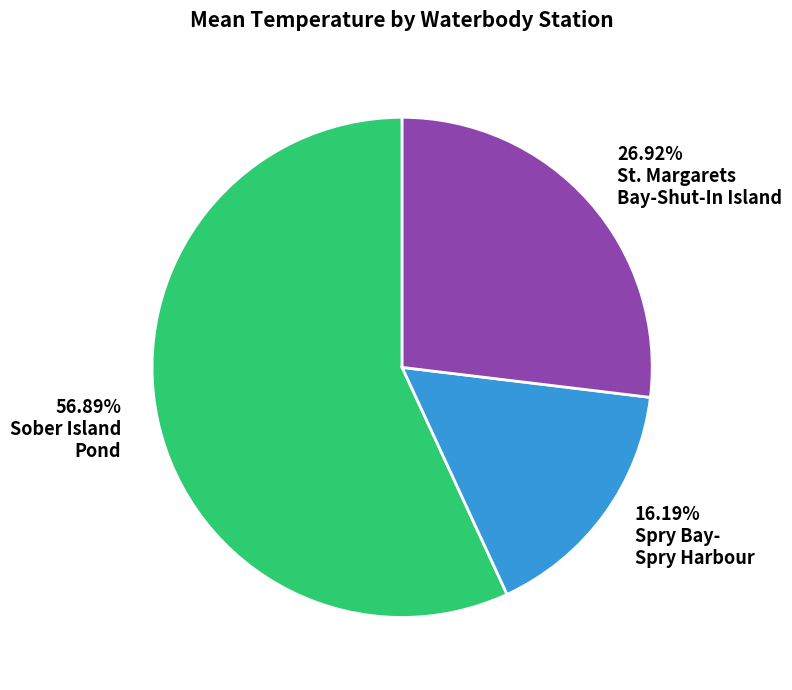

Is there any slice that represents more than half of the pie?

Yes